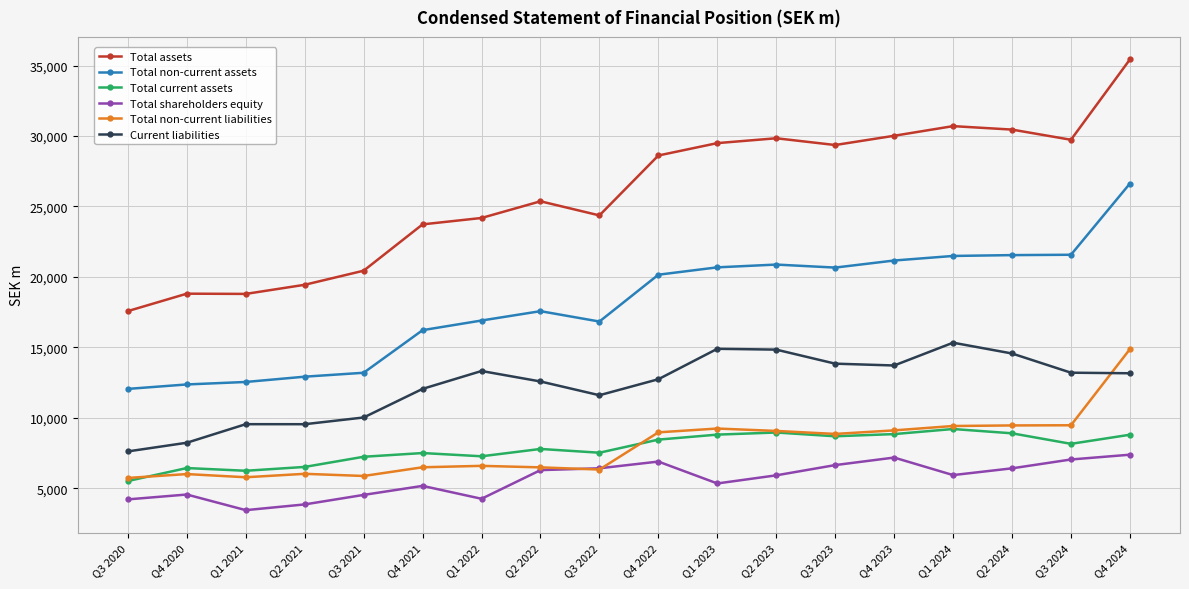

The value of Current liabilities at Q2 2021 is 2622.1. True or false?

False